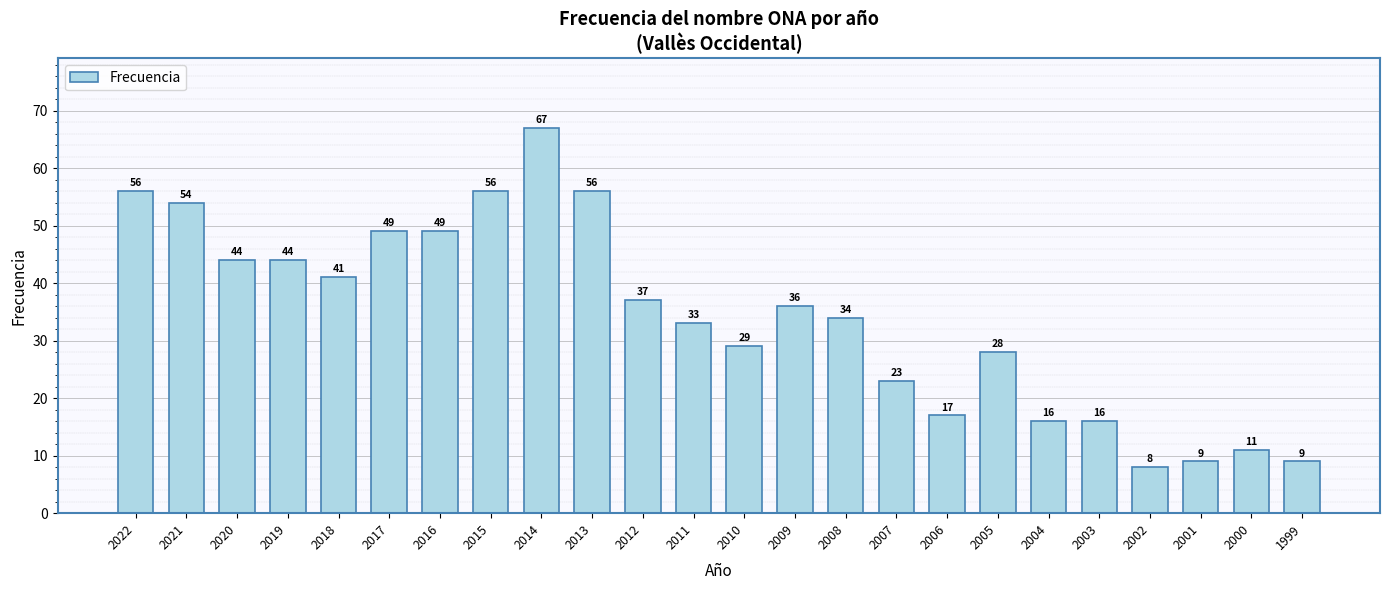

Count the number of data series in this chart.

1